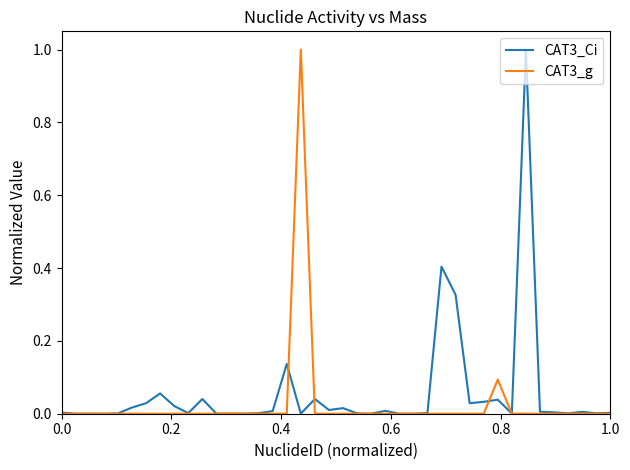

What is the greatest value displayed?

1.0